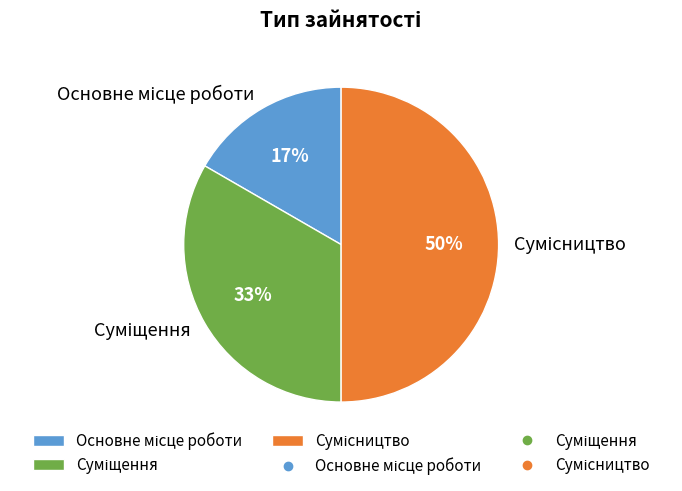

To the nearest percent, what is the difference between the largest and smallest slice percentages?

33%